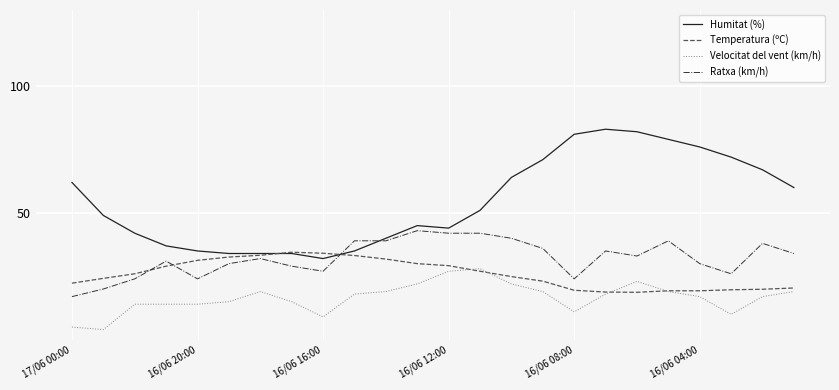

Rank the series by their average value, from lowest to highest.

Velocitat del vent (km/h), Temperatura (ºC), Ratxa (km/h), Humitat (%)